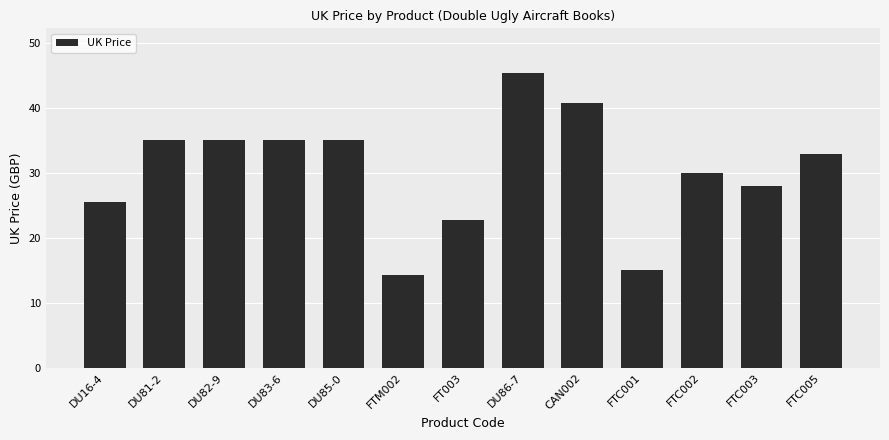

What is the label of the 4th bar from the left?

DU83-6